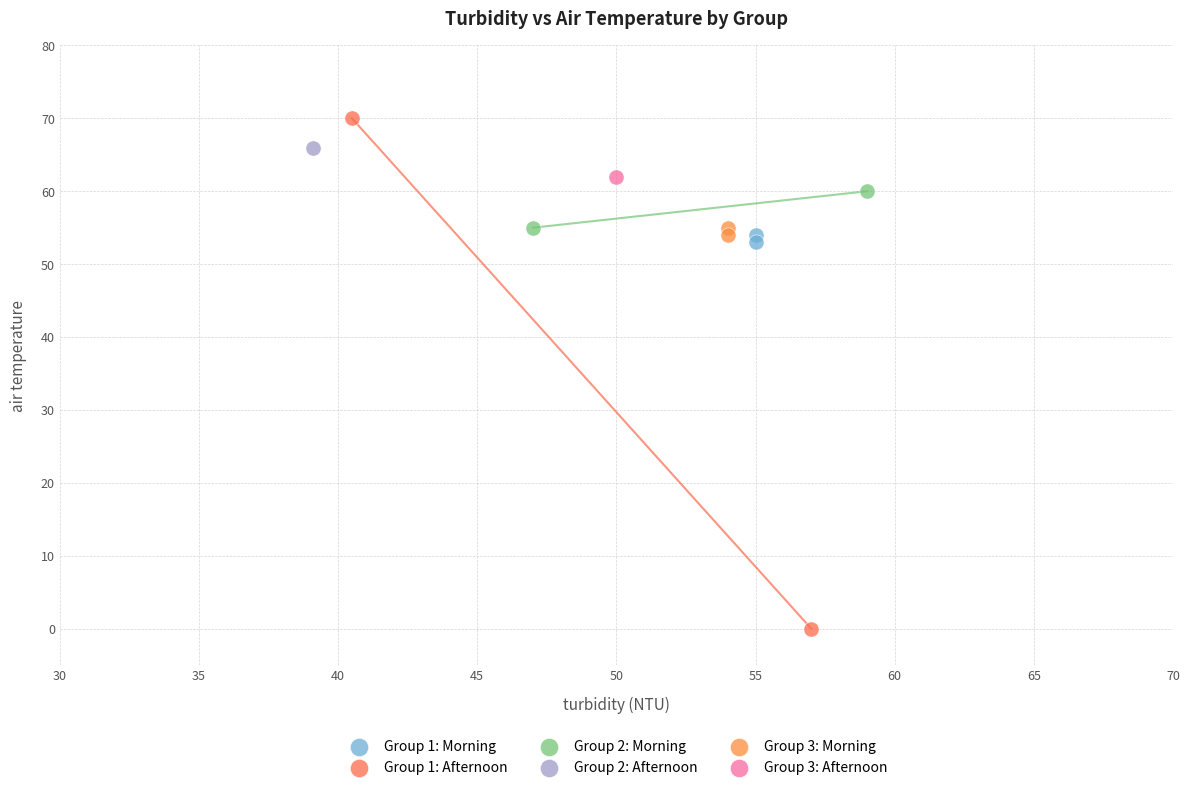

What are all the series names shown in the legend?

Group 1: Morning, Group 1: Afternoon, Group 2: Morning, Group 2: Afternoon, Group 3: Morning, Group 3: Afternoon